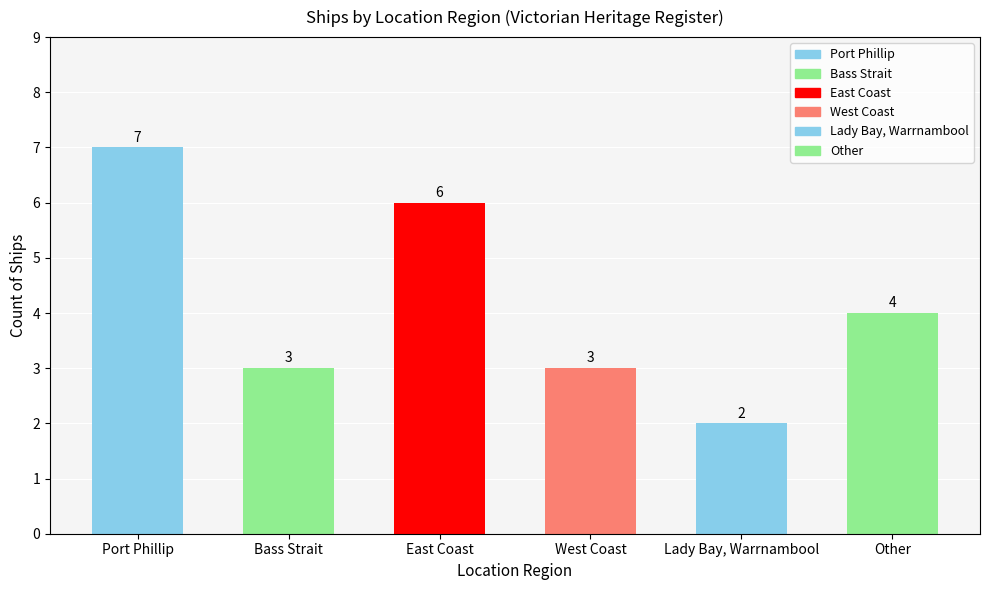

True or false: the data shows 3 at Lady Bay, Warrnambool.

False